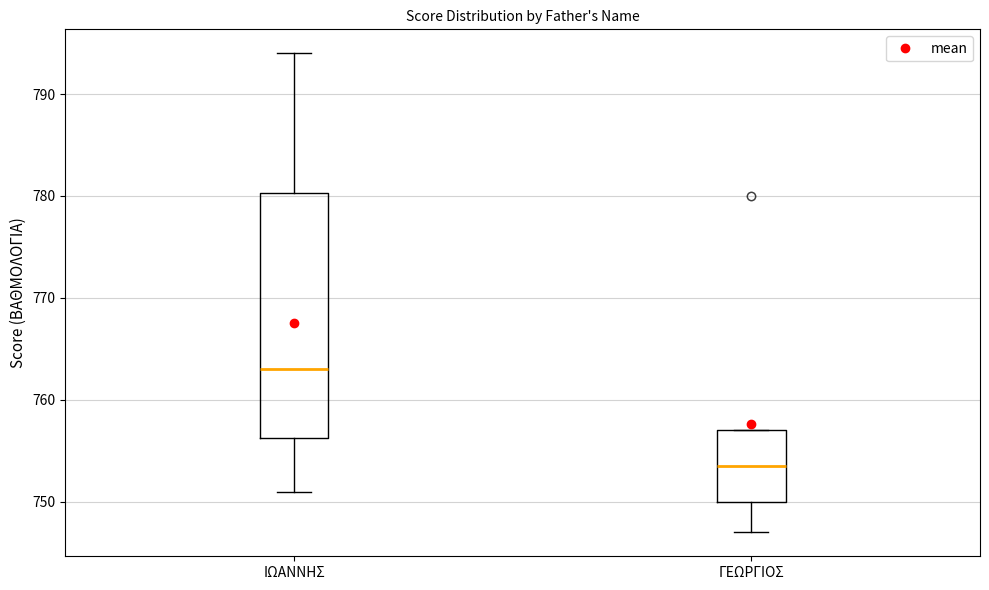

Which box has the highest median line?

ΙΩΑΝΝΗΣ